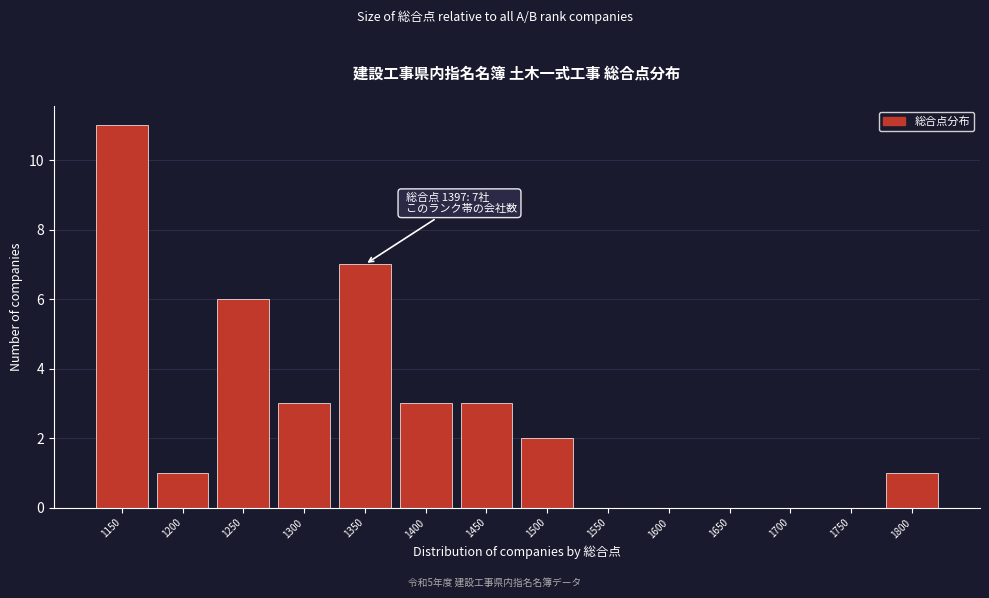

Reading left to right, what are all the values shown in this chart?

1150=11	1200=1	1250=6	1300=3	1350=7	1400=3	1450=3	1500=2	1550=0	1600=0	1650=0	1700=0	1750=0	1800=1